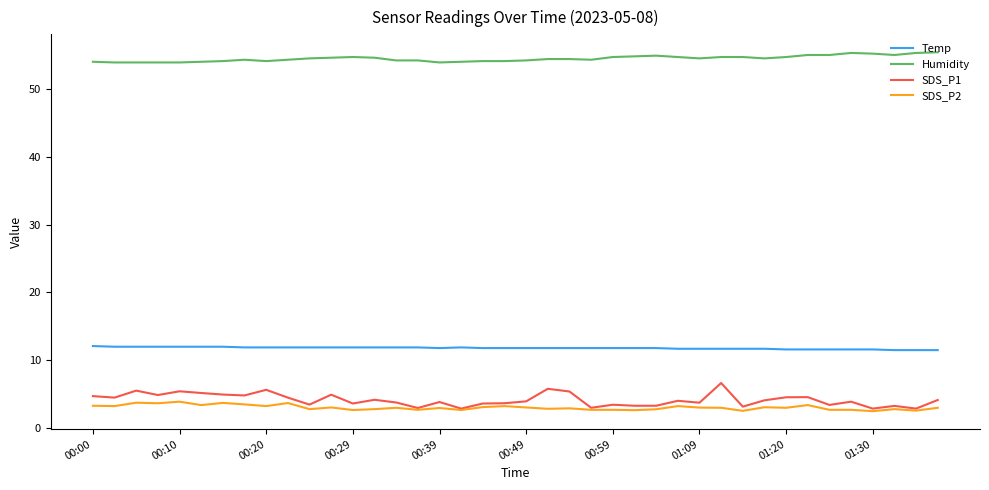

Which series has the largest range (max minus min)?

SDS_P1